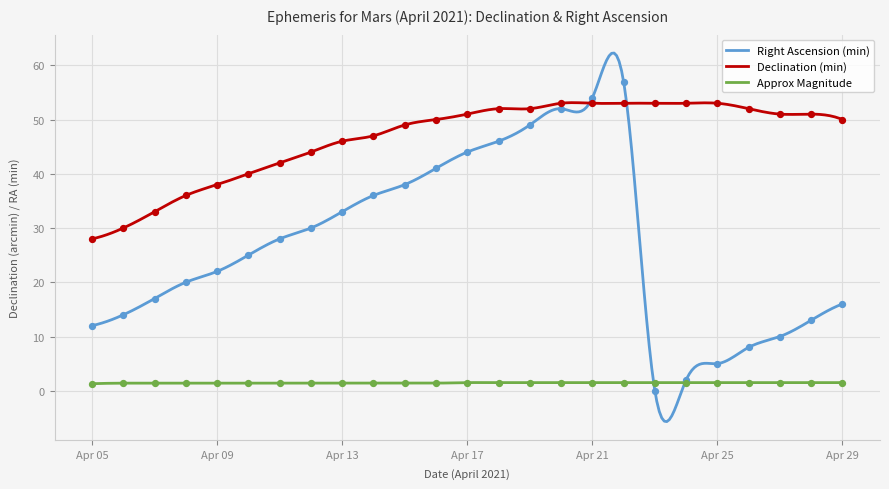

Which series has the widest spread of Y values?

Right Ascension (min)